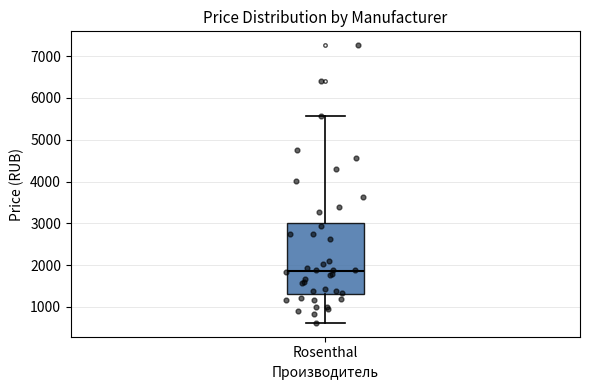

Transcribe this box plot: give where the median line is, the range the box spans, and where the two whiskers end, as read against the y-axis. The values are not printed on the chart, so give them approximately, as read against the axis.

median 1900, box 1300 to 3000, whiskers 600 to 5600